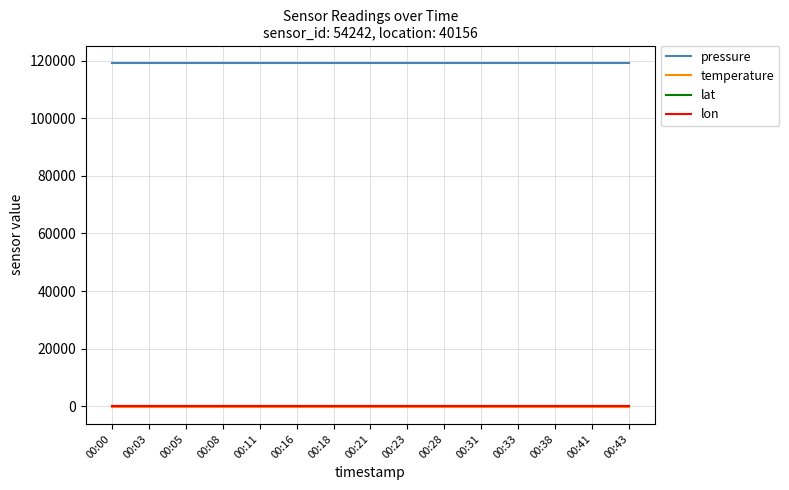

Is the value of lon at 00:43 greater than the value of pressure at 00:18?

No